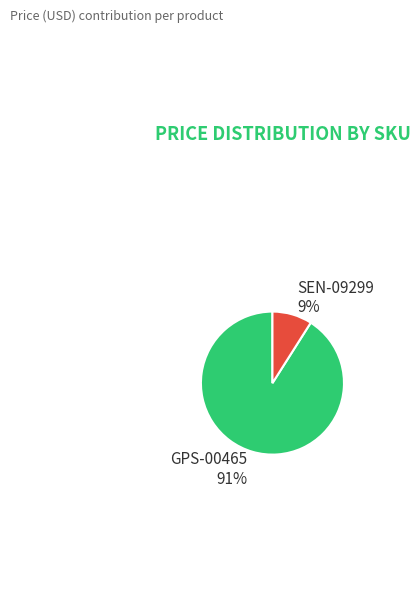

Which has a higher value, GPS-00465 or SEN-09299?

GPS-00465